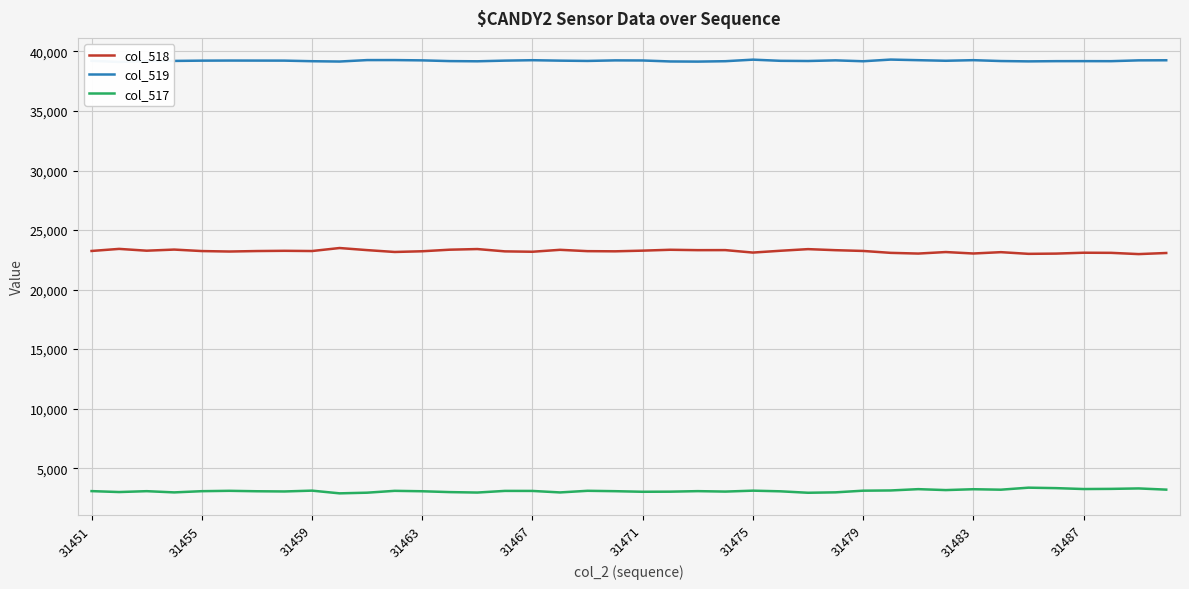

At which category is the sum across all series the highest?

31451